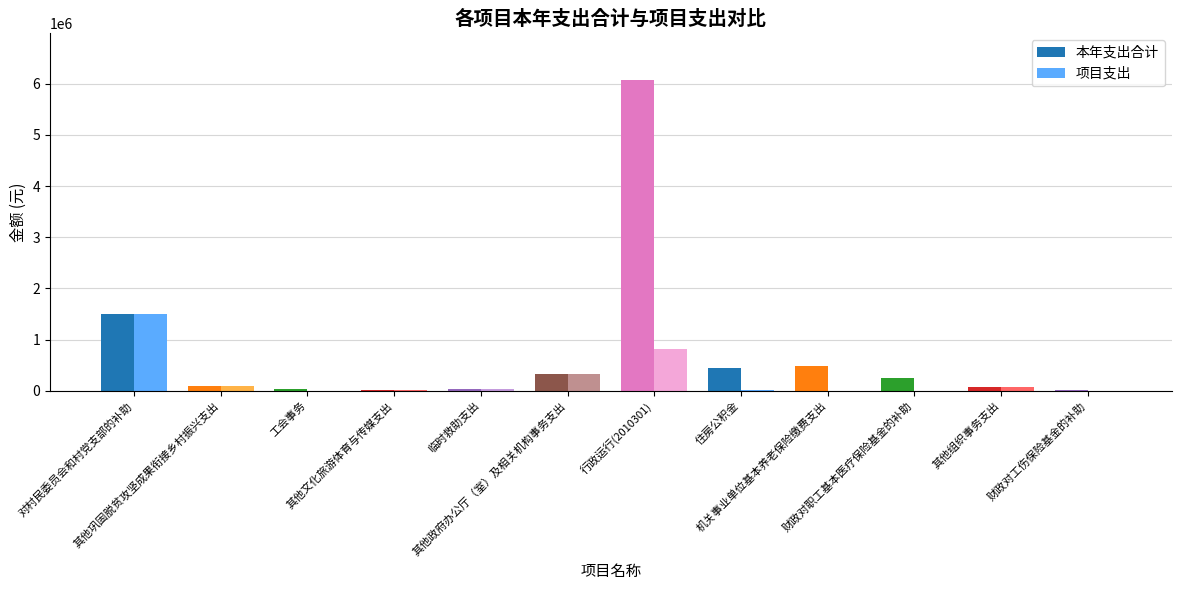

Which category has the highest value across all series?

行政运行(2010301)